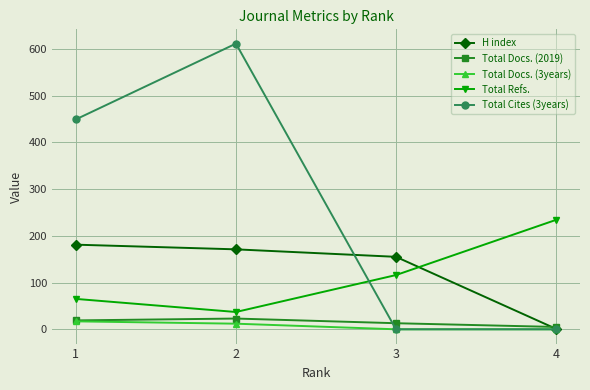

The value of Total Cites (3years) at 2 is 611. True or false?

True